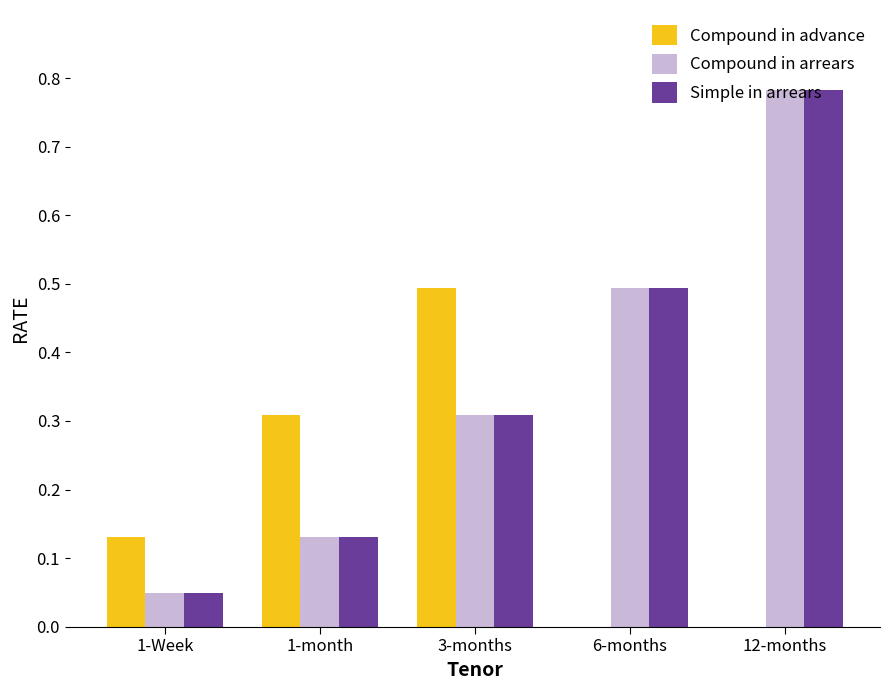

The Compound in arrears series shows 0.5 at 3-months. True or false?

False